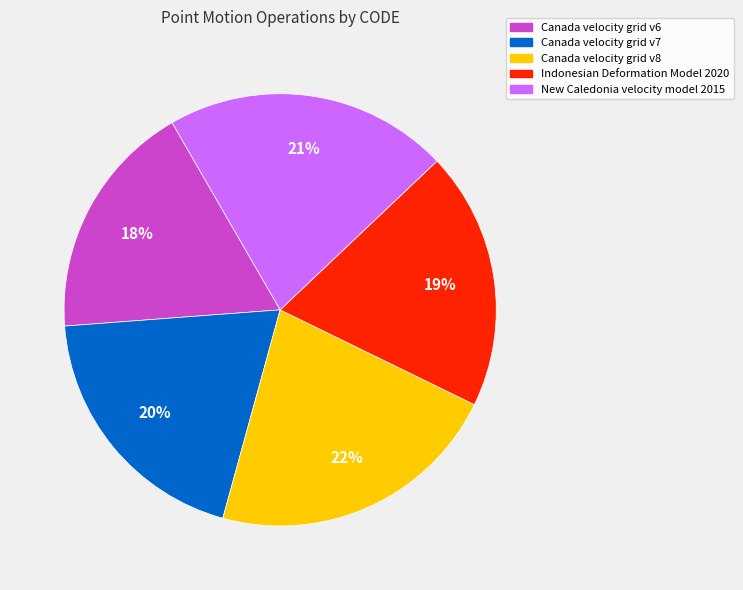

True or false: Canada velocity grid v6 accounts for 23% of the total.

False